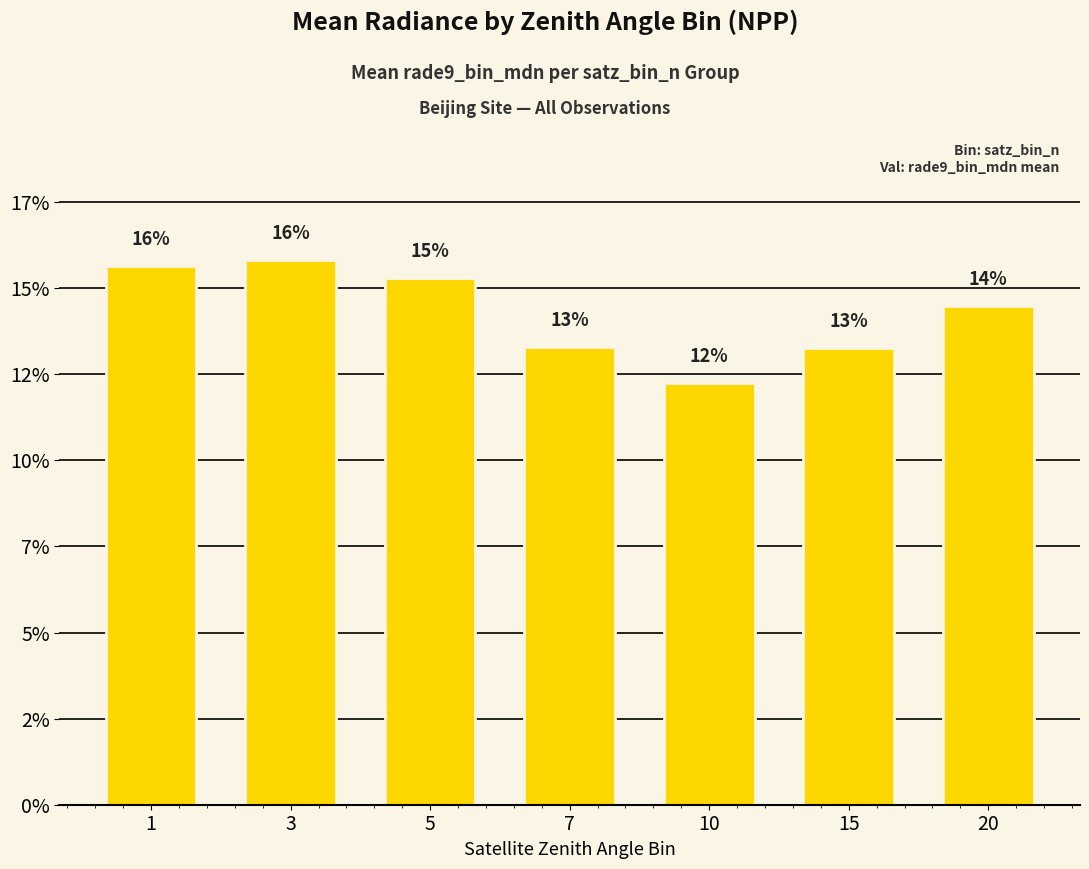

Read the value at 7.

13.3